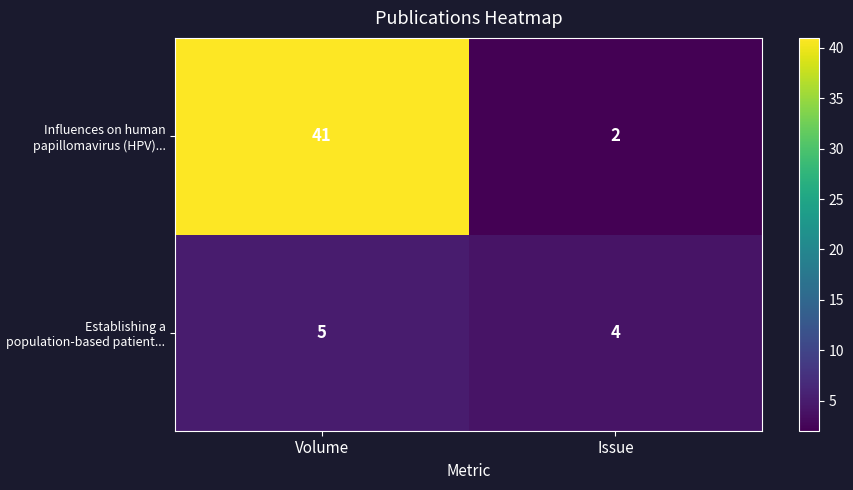

Reading left to right, extract all data points from this chart.

Influences on human papillomavirus (HPV)...: 41	2
Establishing a population-based patient...: 5	4